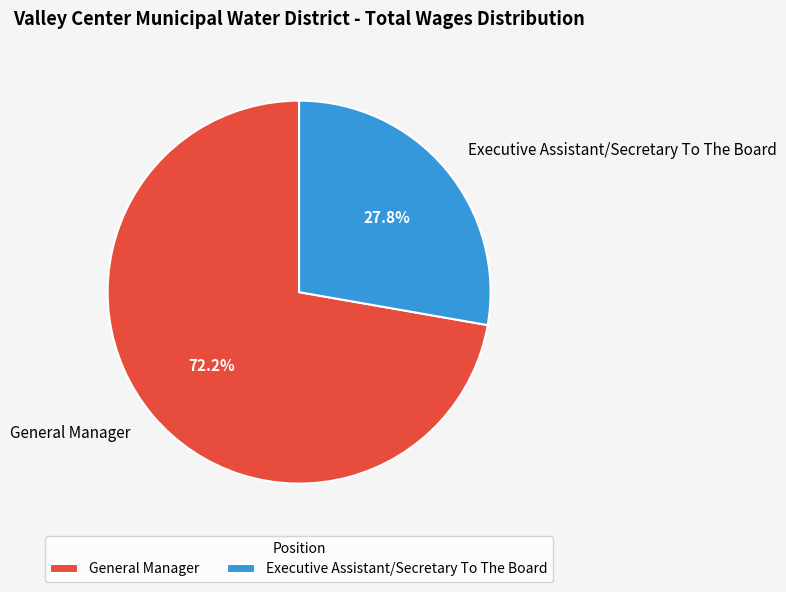

What is the majority slice?

General Manager